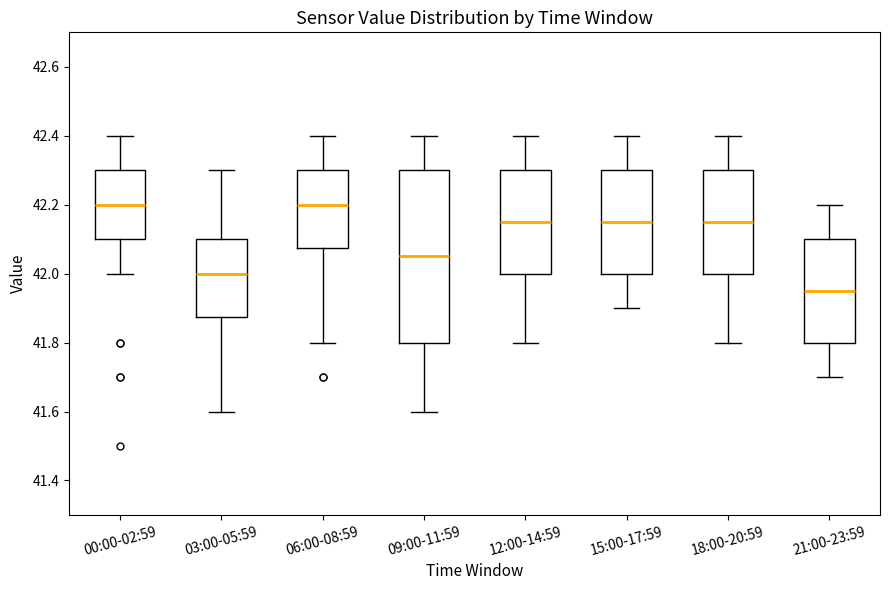

Reading left to right, transcribe this box plot: for each box, give where its median line is, the range the box spans, and where its two whiskers end, as read against the y-axis. The values are not printed on the chart, so give them approximately, as read against the axis.

00:00-02:59: median 42.20, box 42.10 to 42.30, whiskers 42.00 to 42.40
03:00-05:59: median 42.00, box 41.88 to 42.10, whiskers 41.60 to 42.30
06:00-08:59: median 42.20, box 42.08 to 42.30, whiskers 41.80 to 42.40
09:00-11:59: median 42.06, box 41.80 to 42.30, whiskers 41.60 to 42.40
12:00-14:59: median 42.16, box 42.00 to 42.30, whiskers 41.80 to 42.40
15:00-17:59: median 42.16, box 42.00 to 42.30, whiskers 41.90 to 42.40
18:00-20:59: median 42.16, box 42.00 to 42.30, whiskers 41.80 to 42.40
21:00-23:59: median 41.96, box 41.80 to 42.10, whiskers 41.70 to 42.20